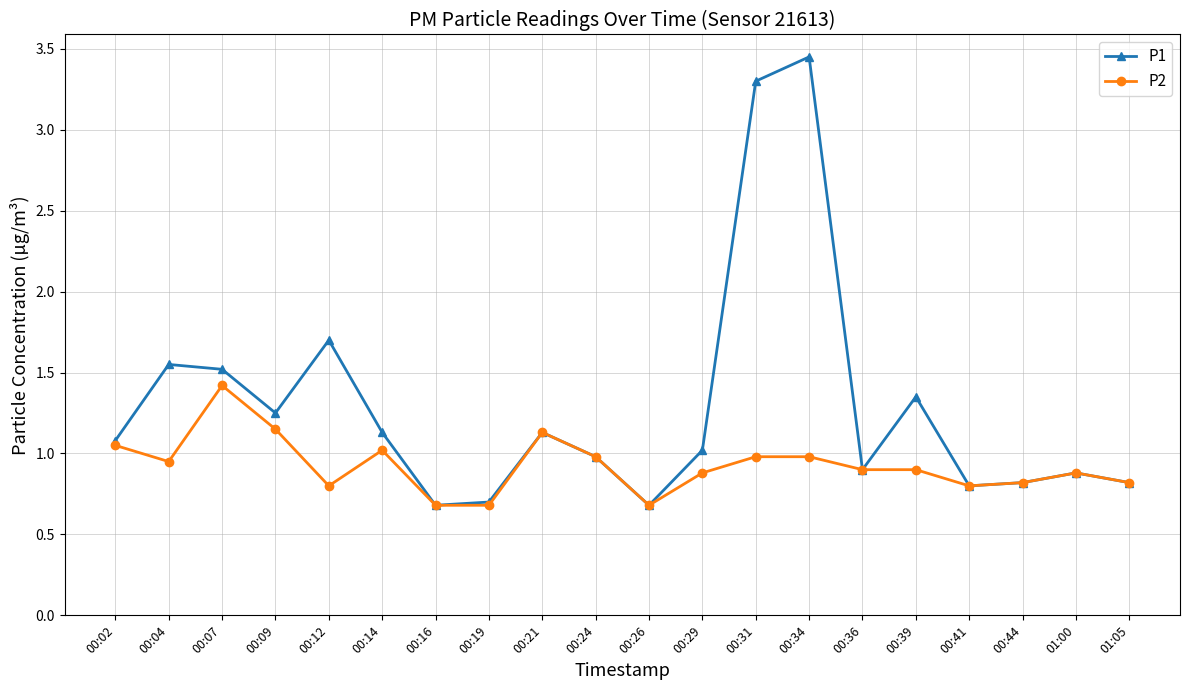

At 00:34, list the series in order from largest to smallest.

P1, P2